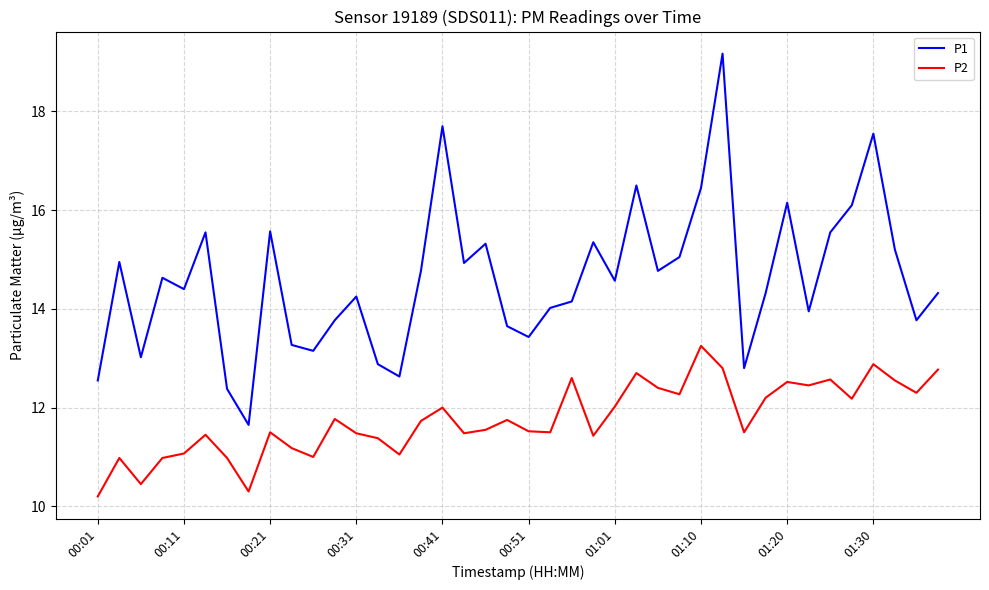

Rank the series by their maximum value, from lowest to highest.

P2, P1